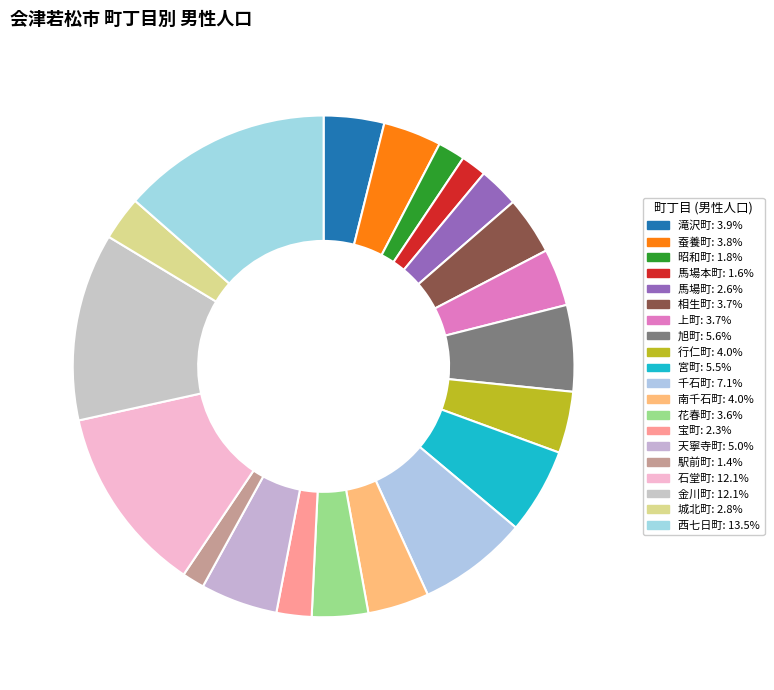

Is there any slice that represents more than half of the pie?

No